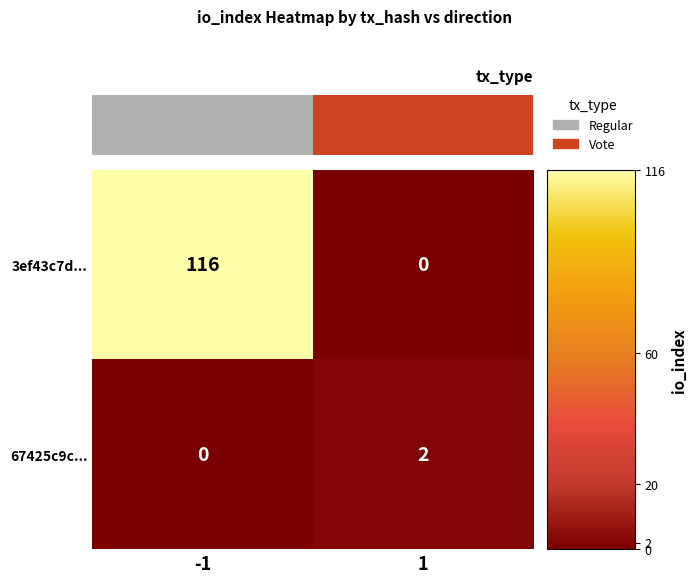

List the series in order of their peak value, highest first.

row_0, row_1